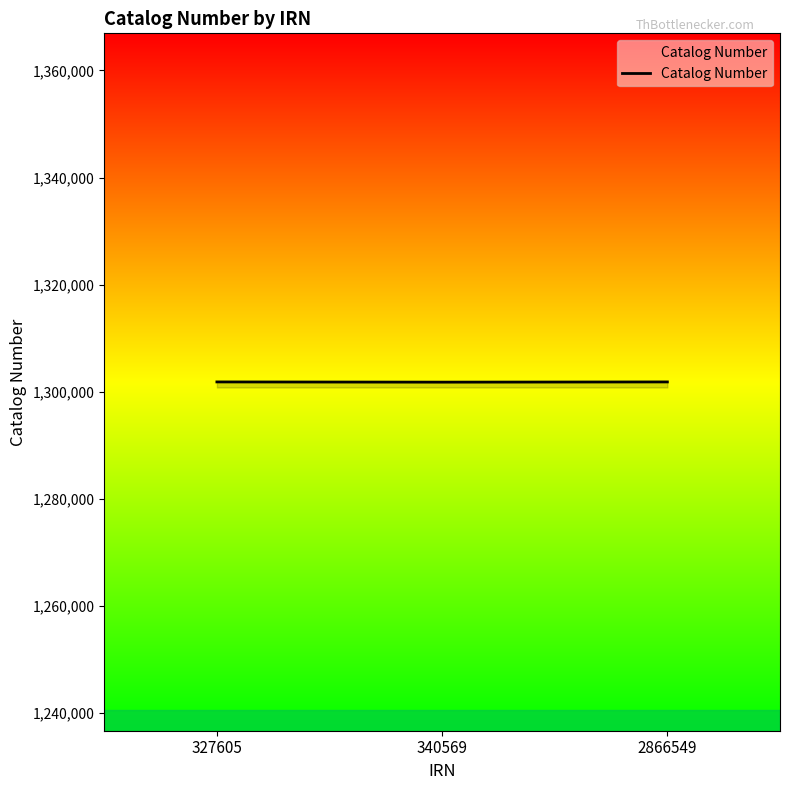

Approximately how many times larger is the value at 327605 compared to 340569?

1.0